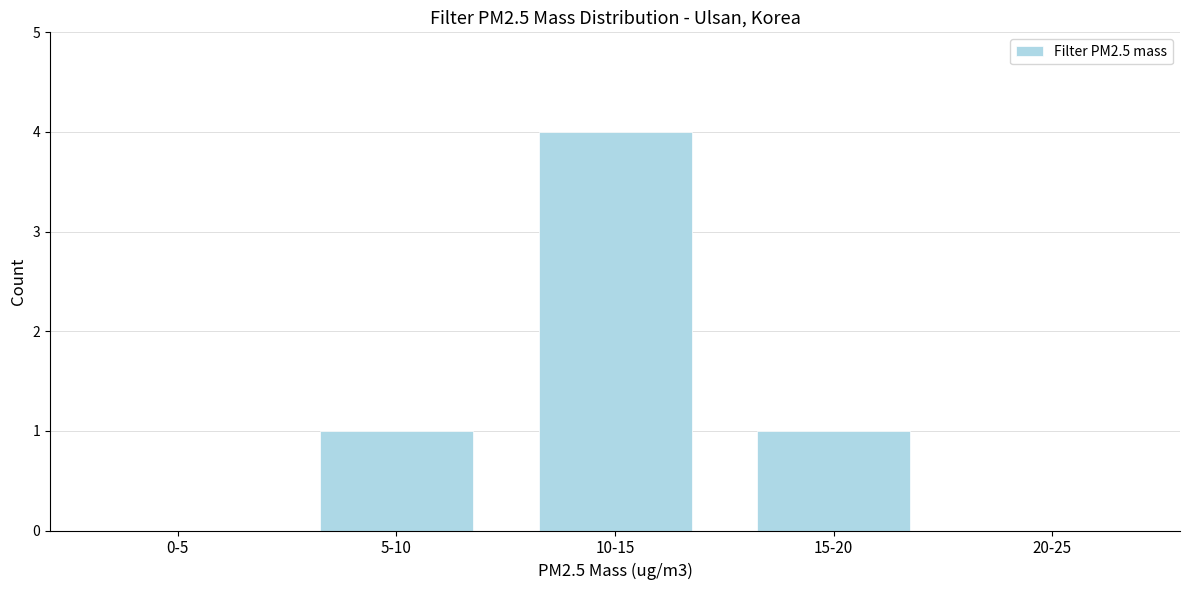

Reading right to left, list all the values displayed in this chart.

20-25=0	15-20=1	10-15=4	5-10=1	0-5=0